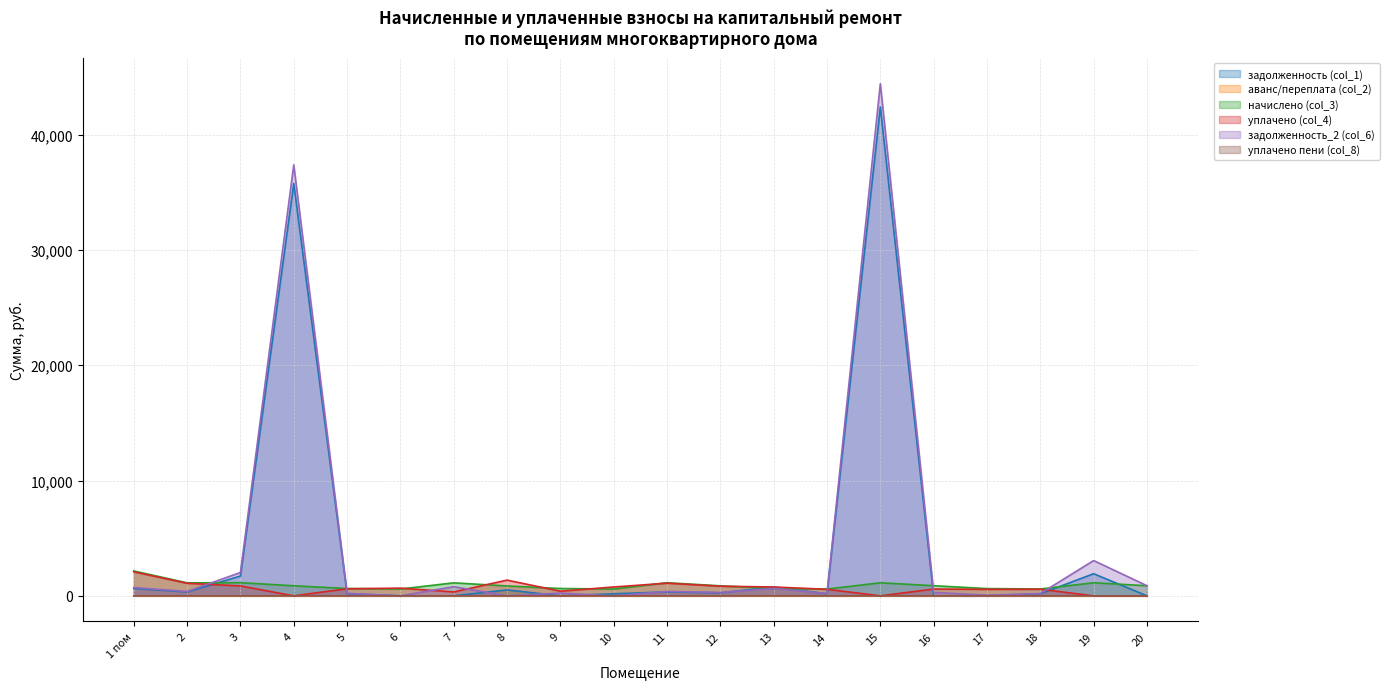

The value of начислено (col_3) at 11 is 1549.6. True or false?

False